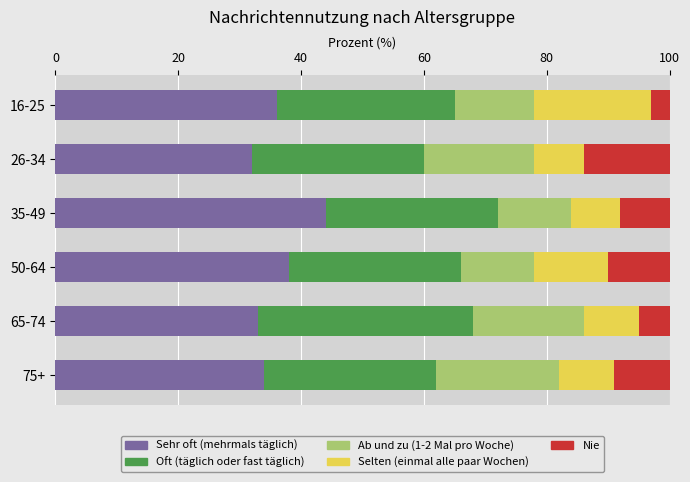

What is the total value across all series at 50-64?

100